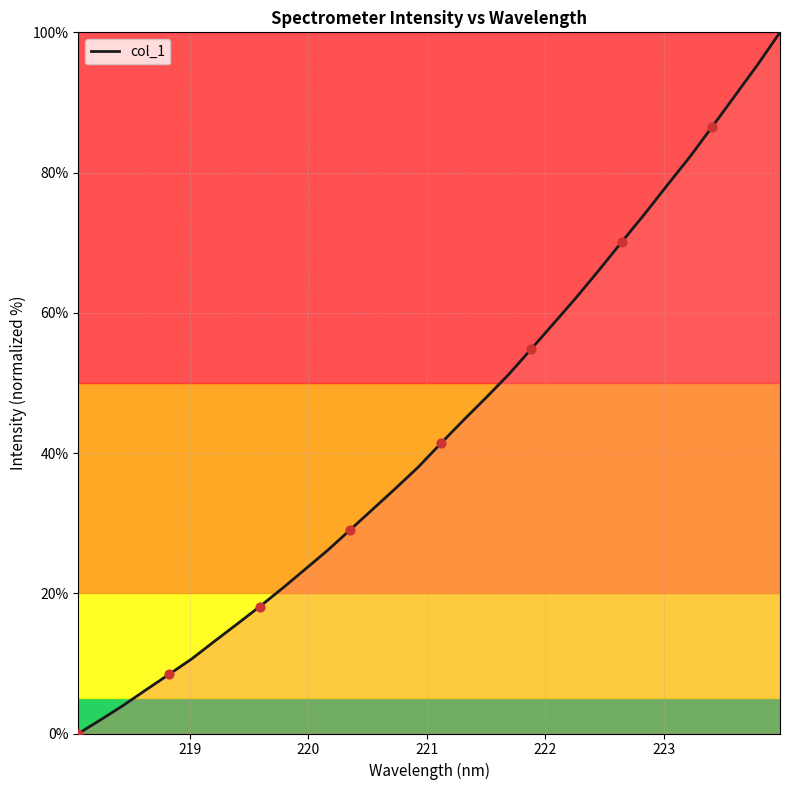

What is the change in value from 219.0156 to 220.3533?

+18.4